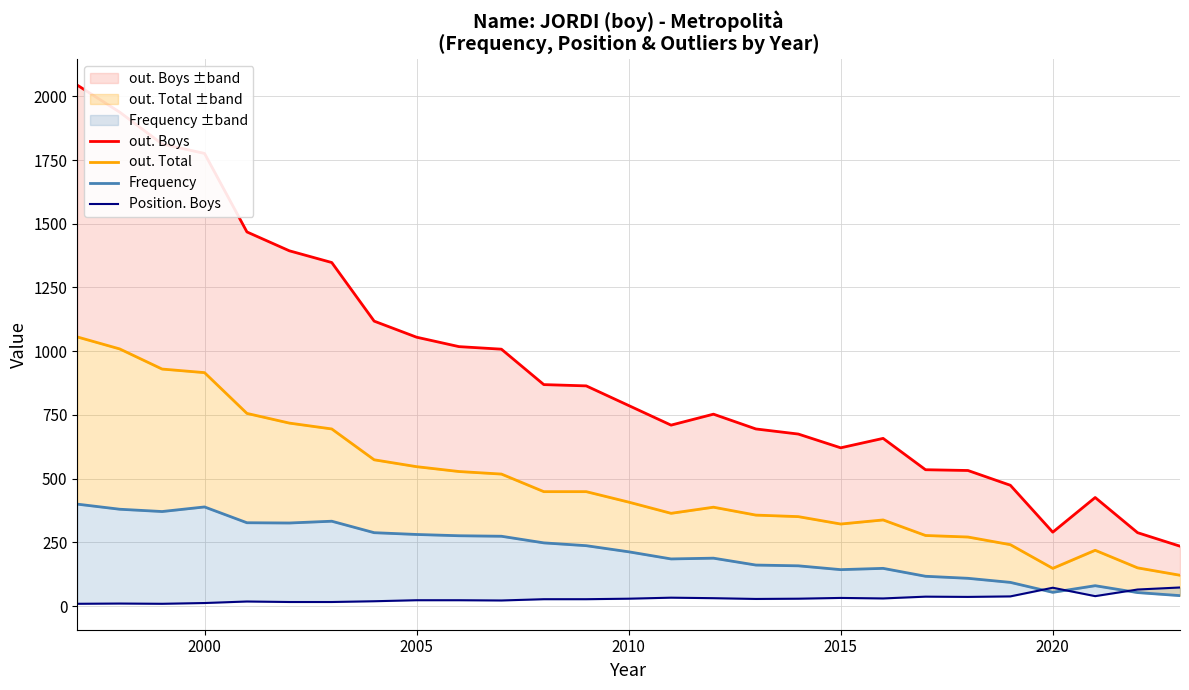

What is the value of the Frequency point at the 21st from the left?

117